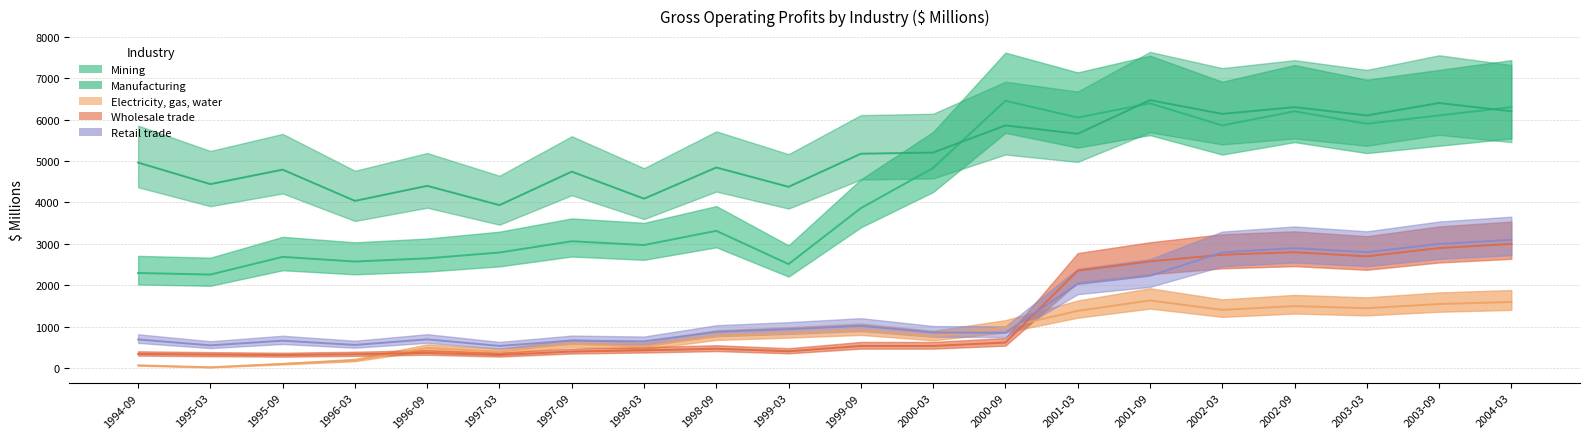

At which category does Electricity, gas, water reach its first local valley?

1995-03